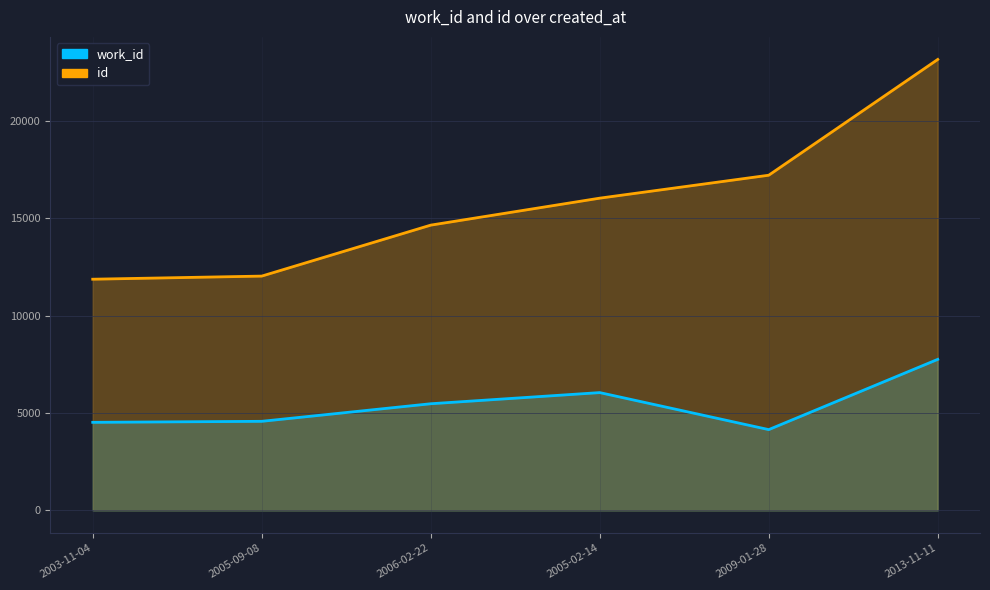

Reading left to right, what are all the values shown in this chart?

work_id: 4525	4577	5480	6053	4151	7761
id: 11880	12040	14659	16045	17224	23174